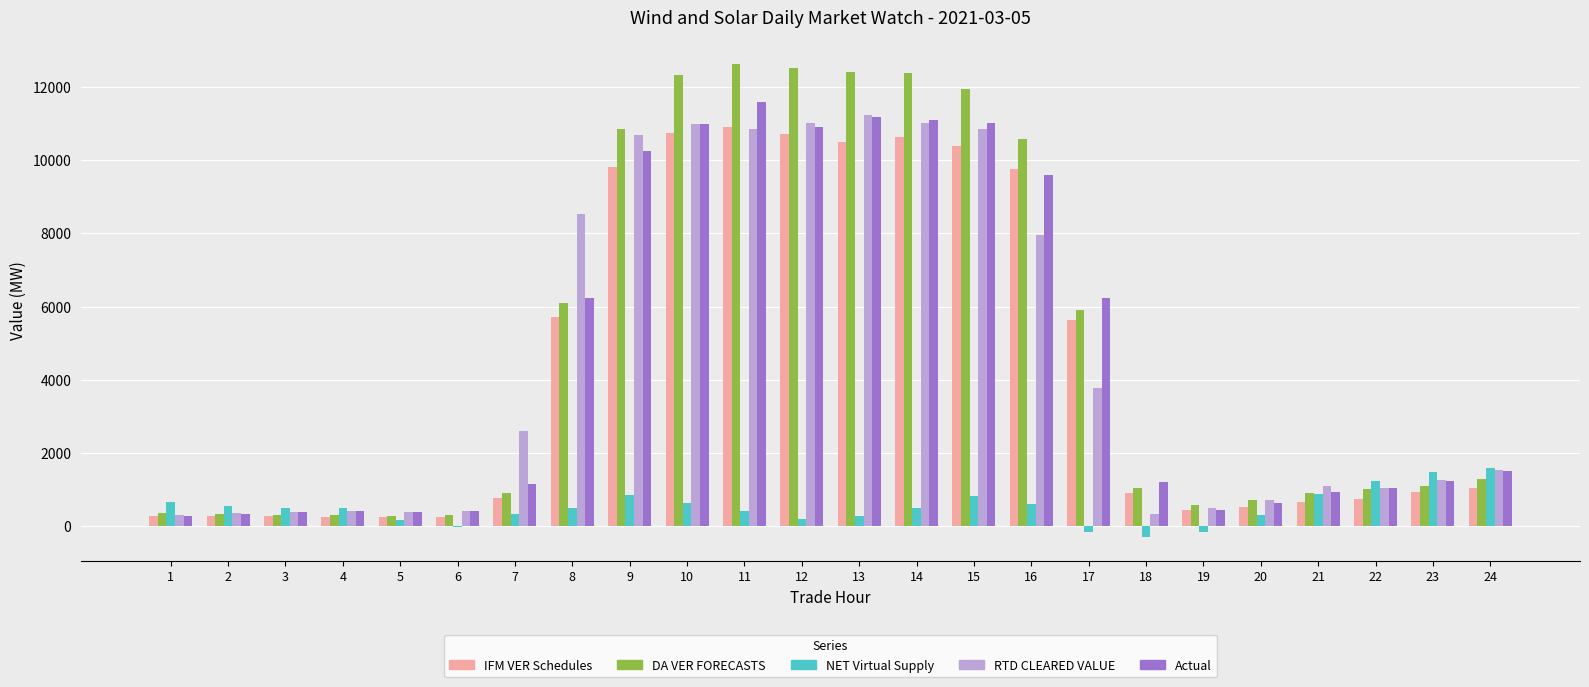

What is the spread (max minus min) of values at 12?

12288.0